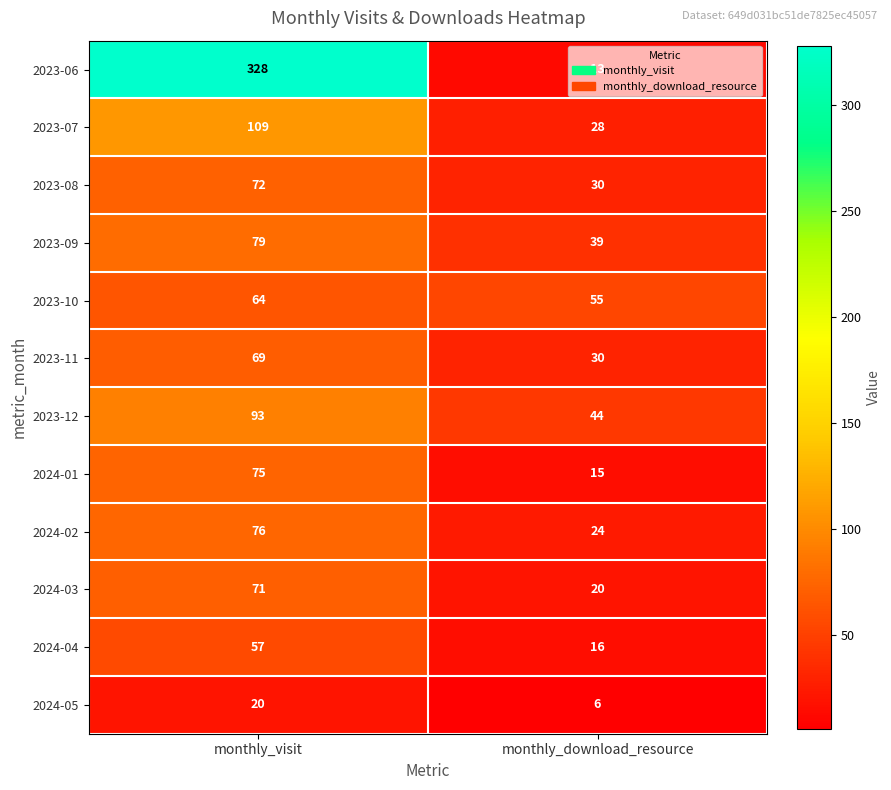

Which series has the largest total across all categories?

2023-06